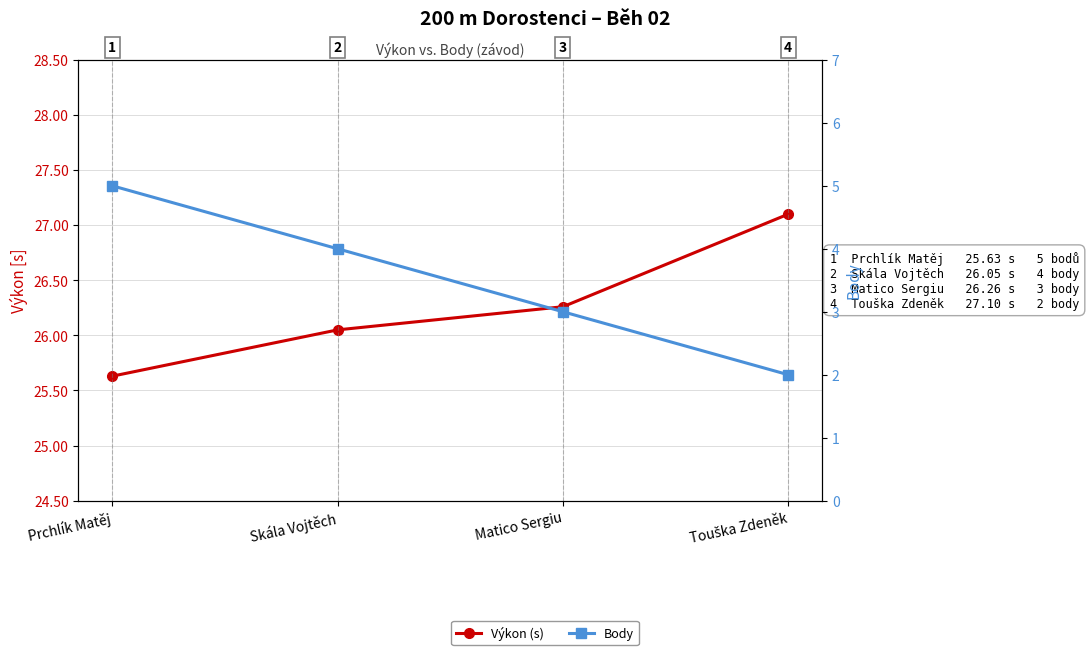

What is the difference between the Výkon (s) values at Touška Zdeněk and Prchlík Matěj?

1.5